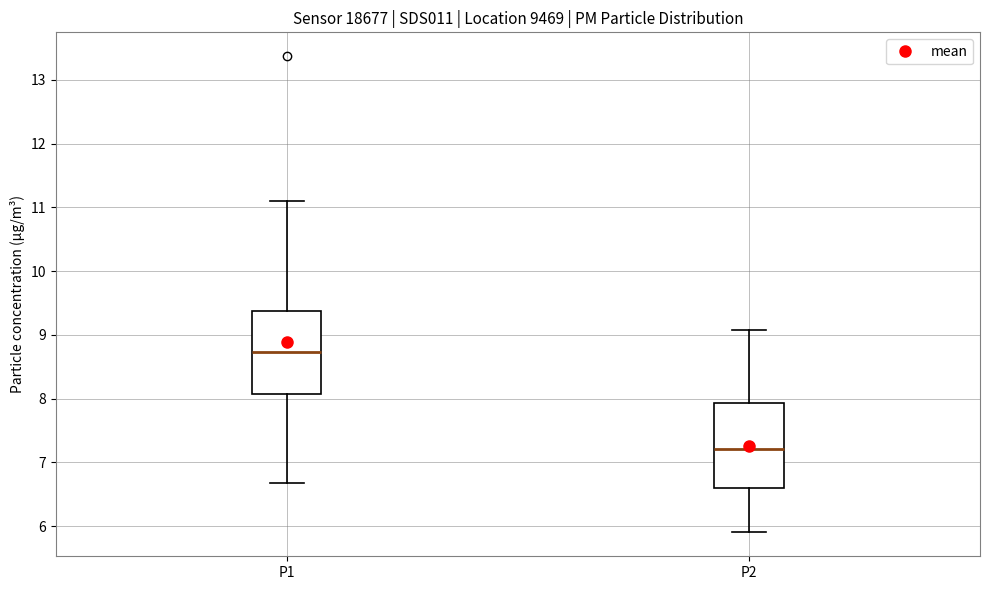

Which box's median line is the highest?

P1